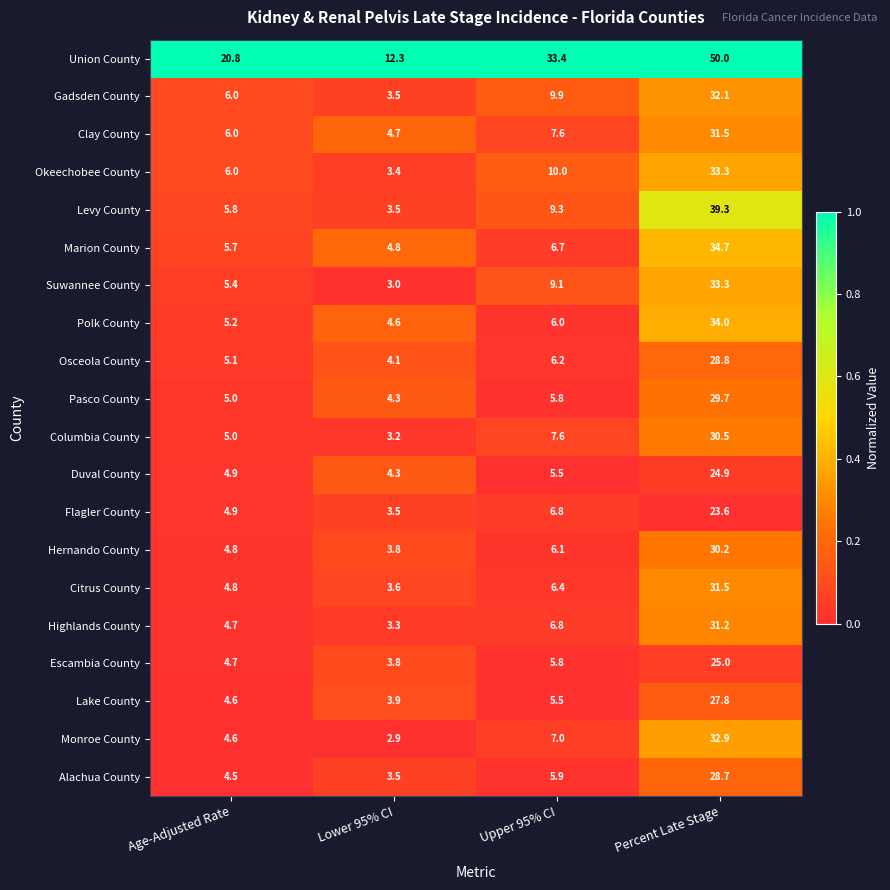

At which category does the chart reach its peak across all series?

Percent Late Stage